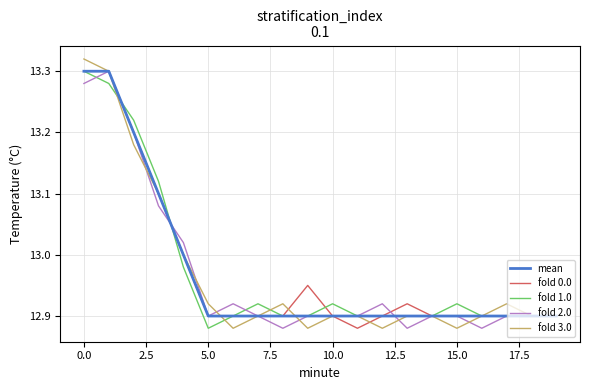

Does the chart display data point markers on the line(s)?

No